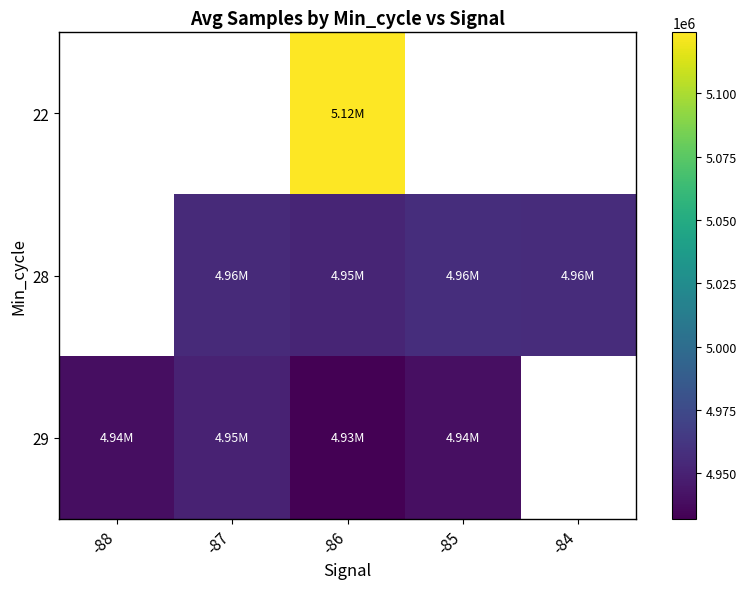

How many values in the 29 series exceed 4939561?

1